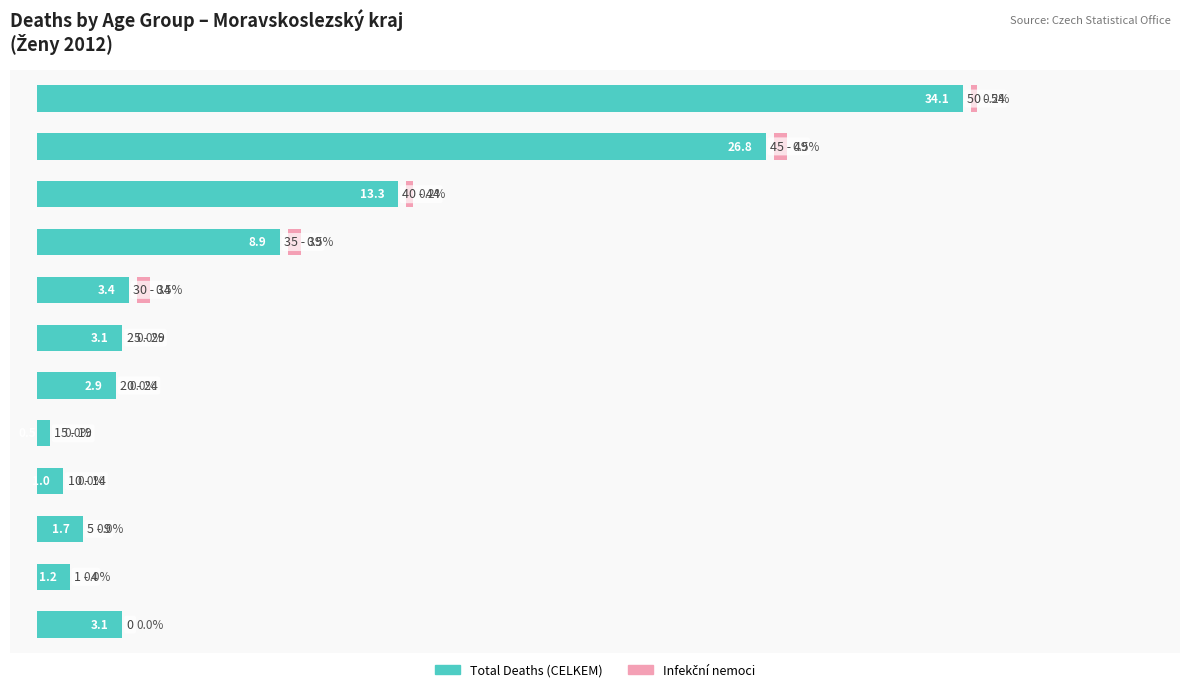

Between 5 and 9, which series saw the biggest shift?

Total Deaths (CELKEM)